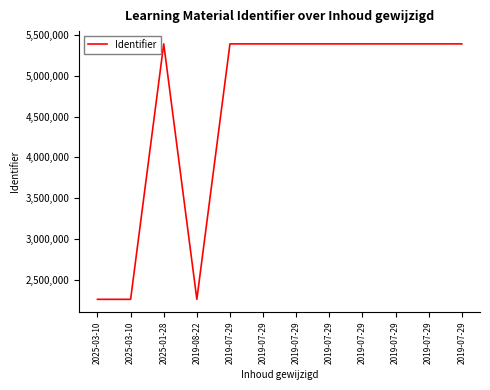

Does the chart have visible grid lines?

No